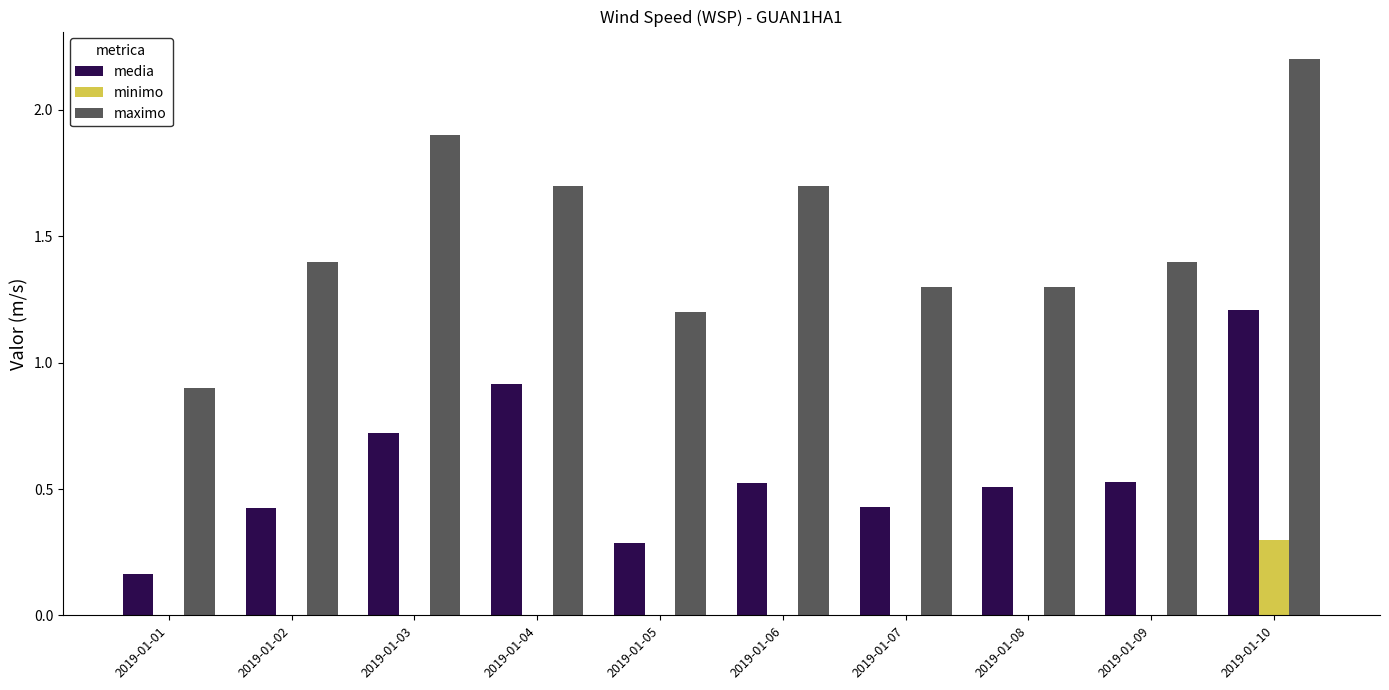

What are all the series names shown in the legend?

media, minimo, maximo